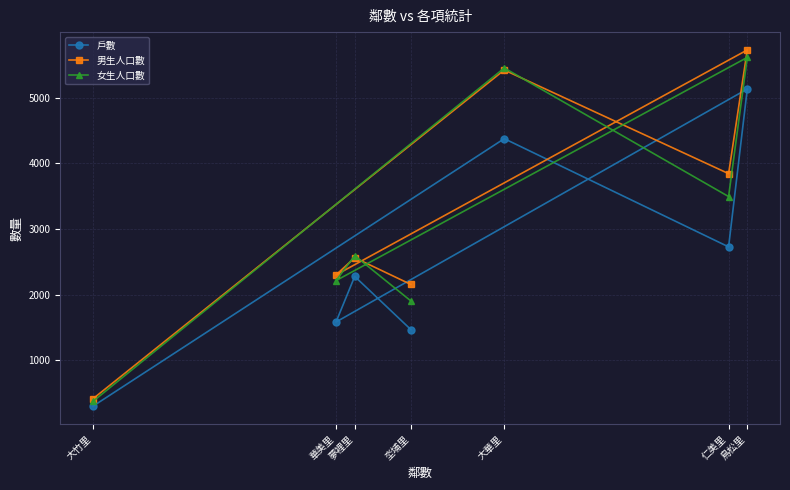

What is the maximum value shown in the chart?

5728